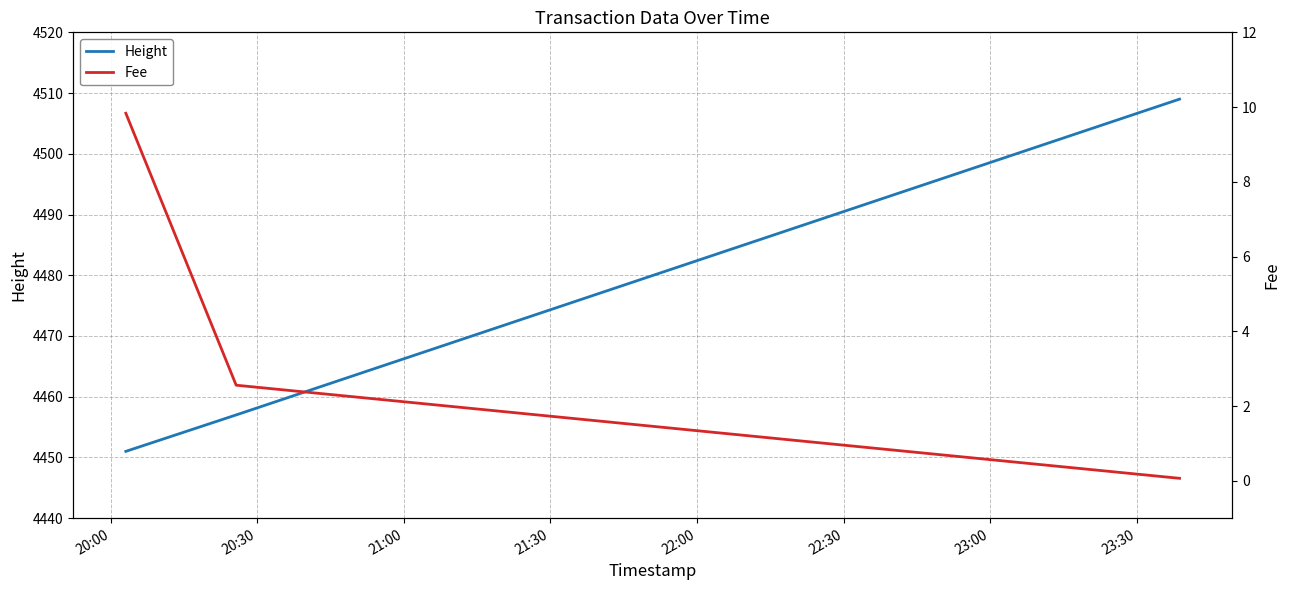

What are all the series names shown in the legend?

Height, Fee